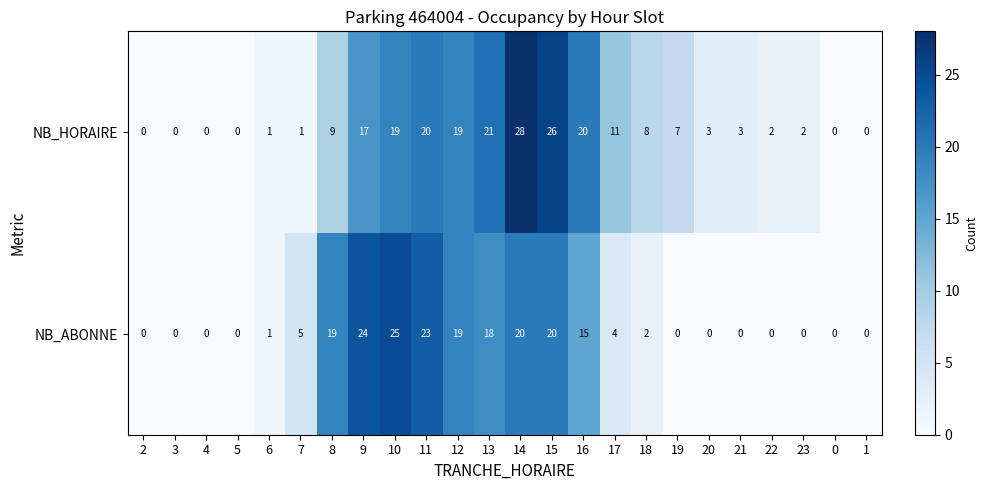

The value of NB_ABONNE at 14 is 33. True or false?

False